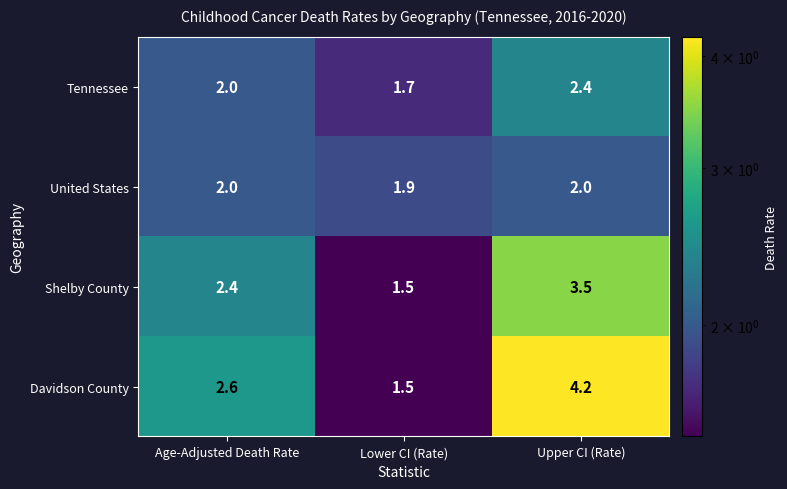

Where does the Davidson County series first go above 2?

Age-Adjusted Death Rate